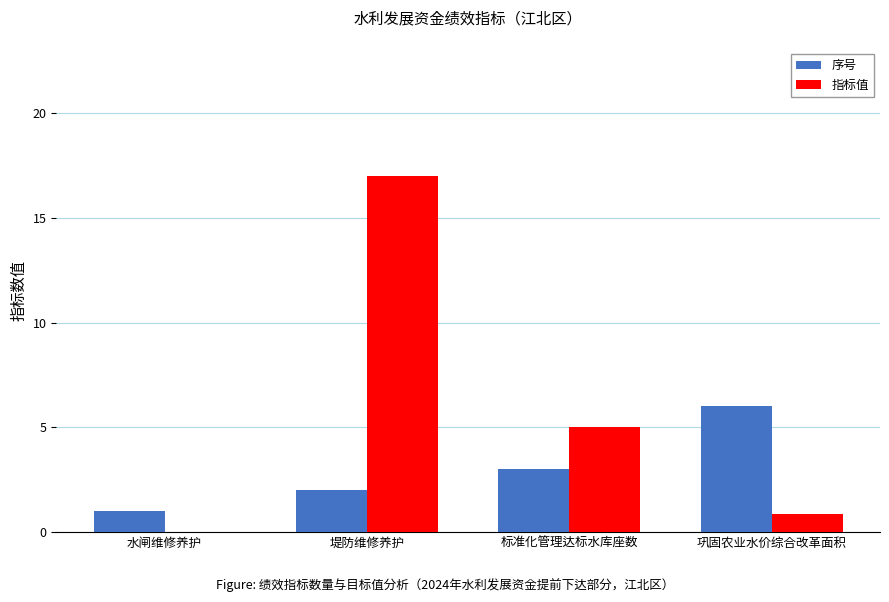

Read the 序号 value at 堤防维修养护.

2.0